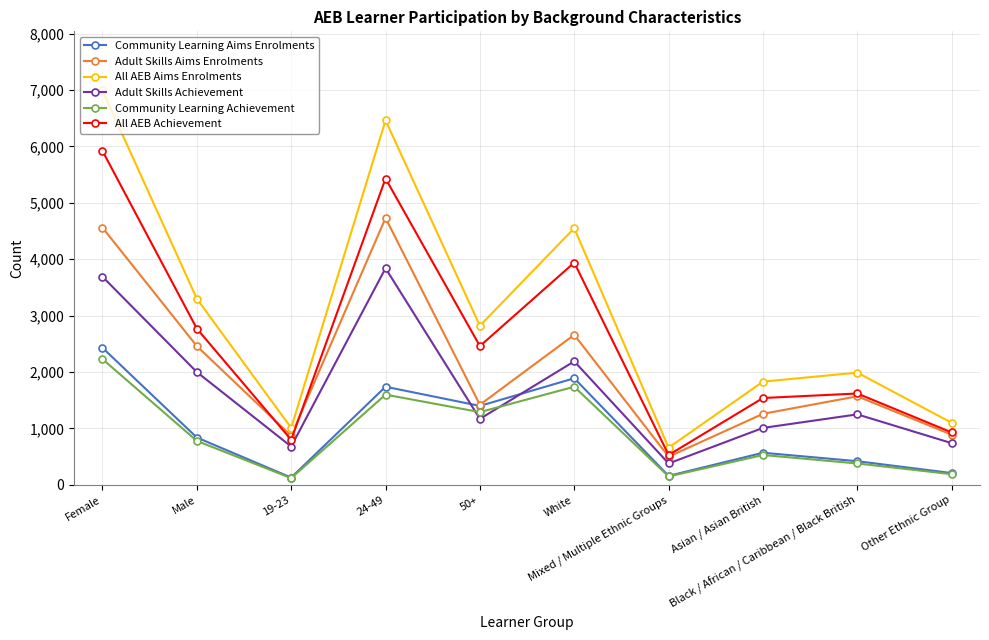

How many values in the All AEB Aims Enrolments series are below 2820?

5